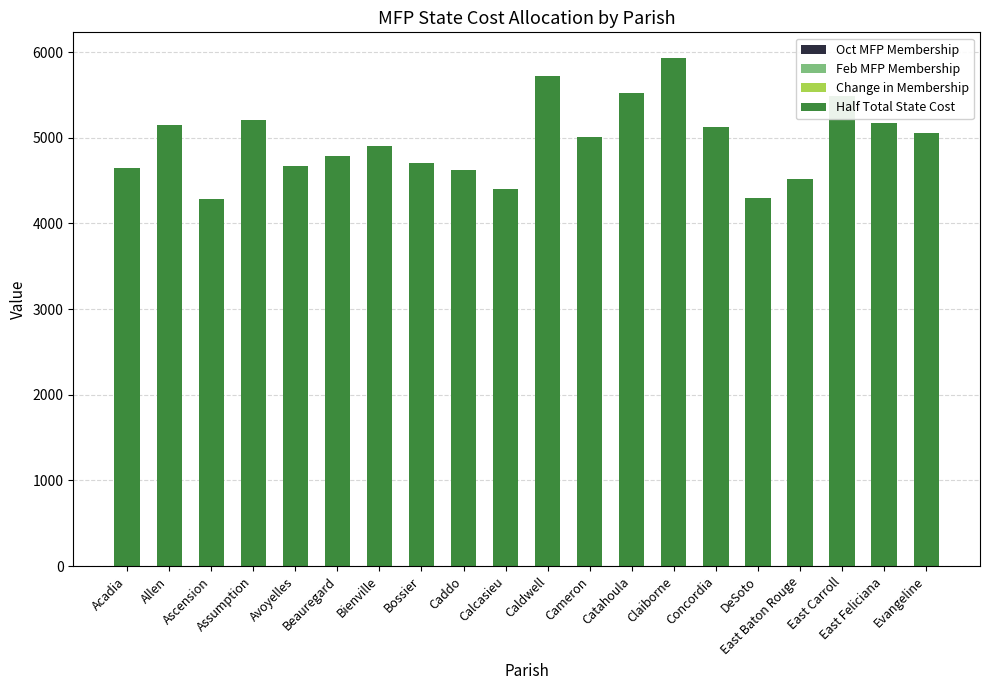

Does the chart contain stacked bars?

Yes